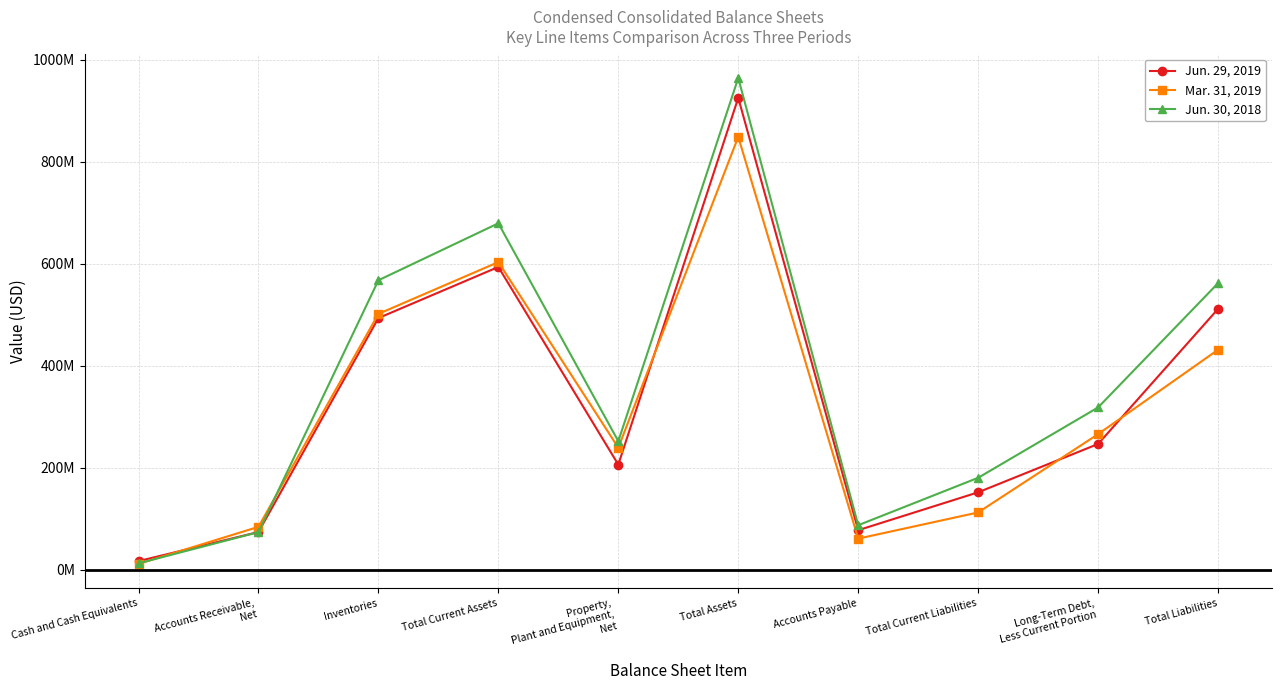

Which series has the largest total across all categories?

Jun. 30, 2018